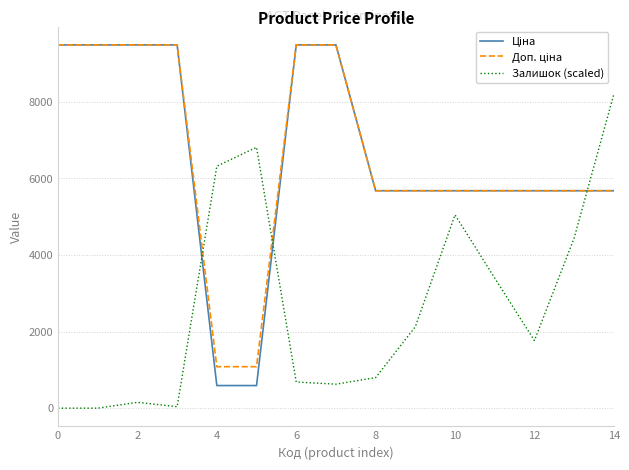

What is the greatest value displayed?

9480.1